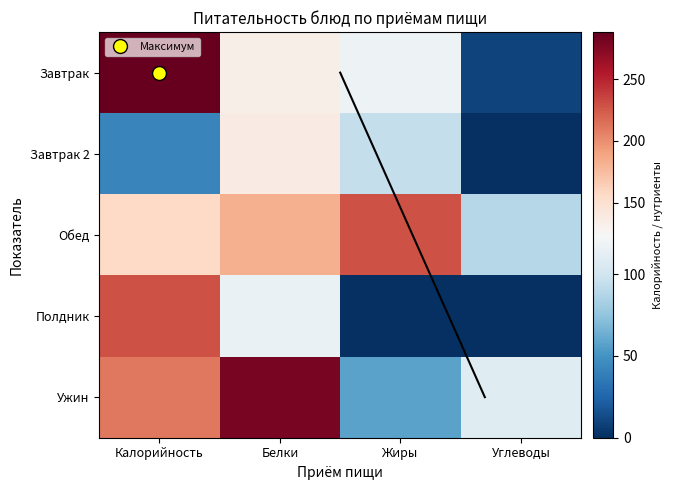

True or false: Обед has a value of 109 at Белки.

False